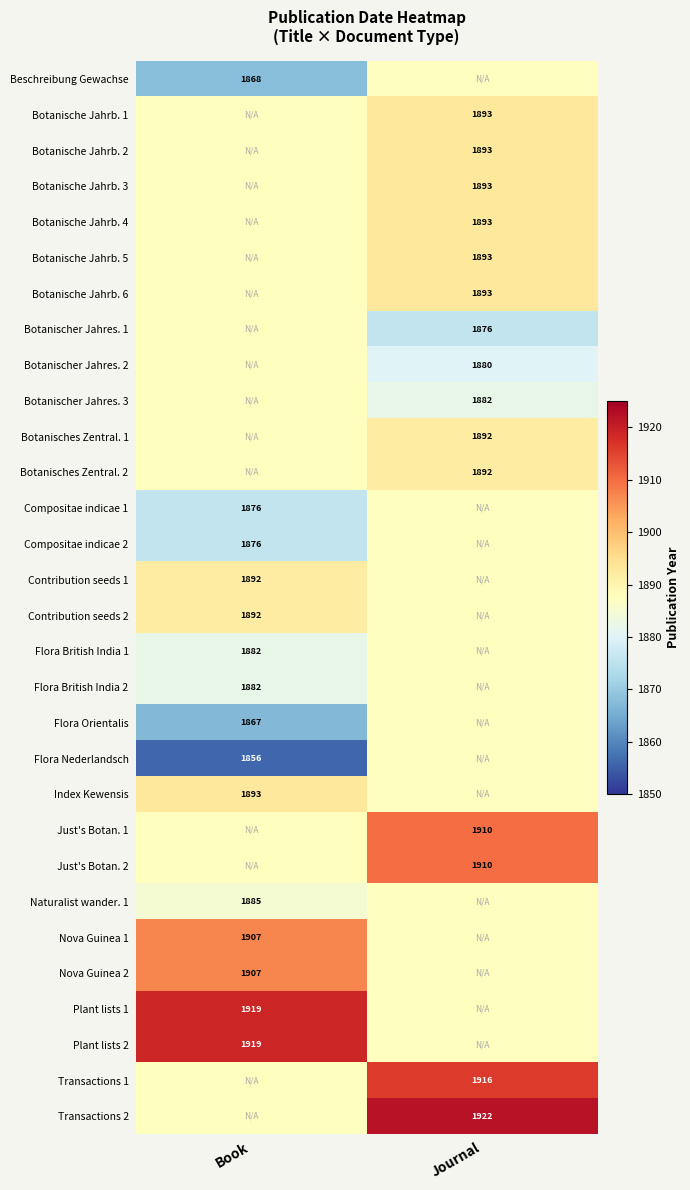

Between Journal and Book, which is larger?

Journal